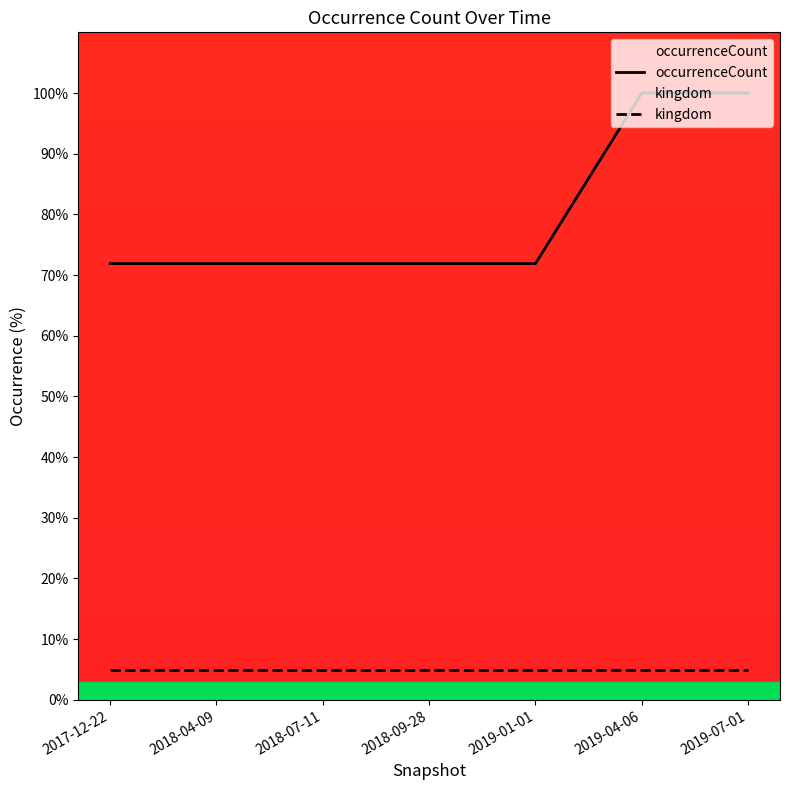

List the labels in order of occurrenceCount value, smallest first.

2017-12-22, 2018-04-09, 2018-07-11, 2018-09-28, 2019-01-01, 2019-04-06, 2019-07-01